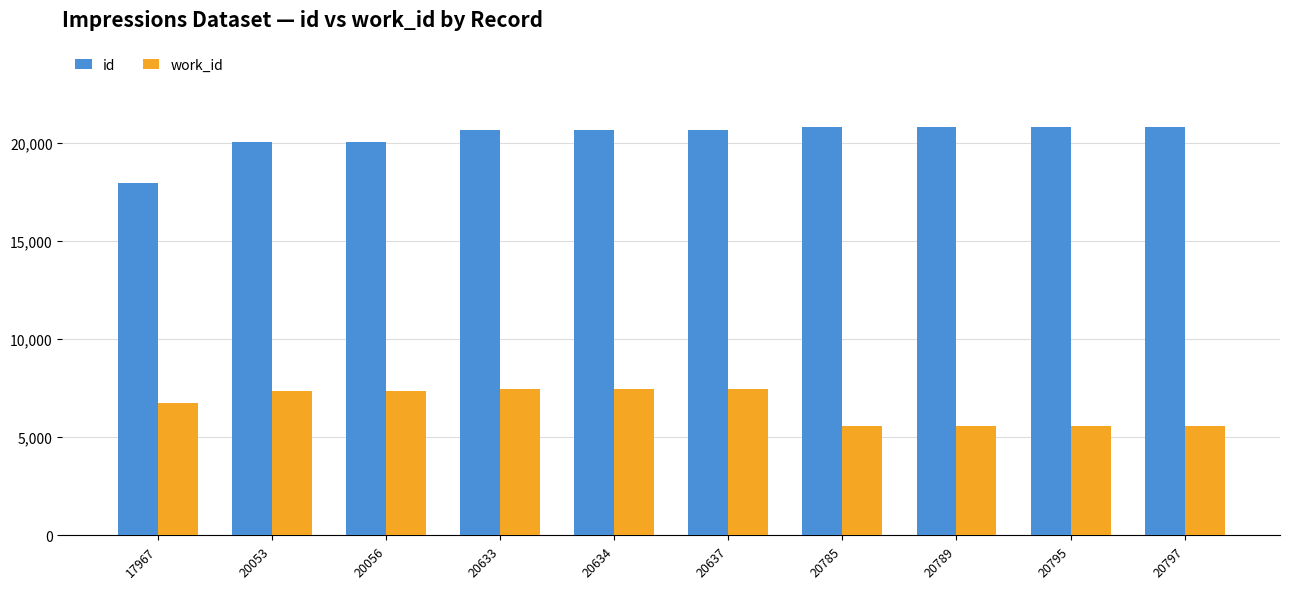

What is the minimum value shown in the chart?

5579